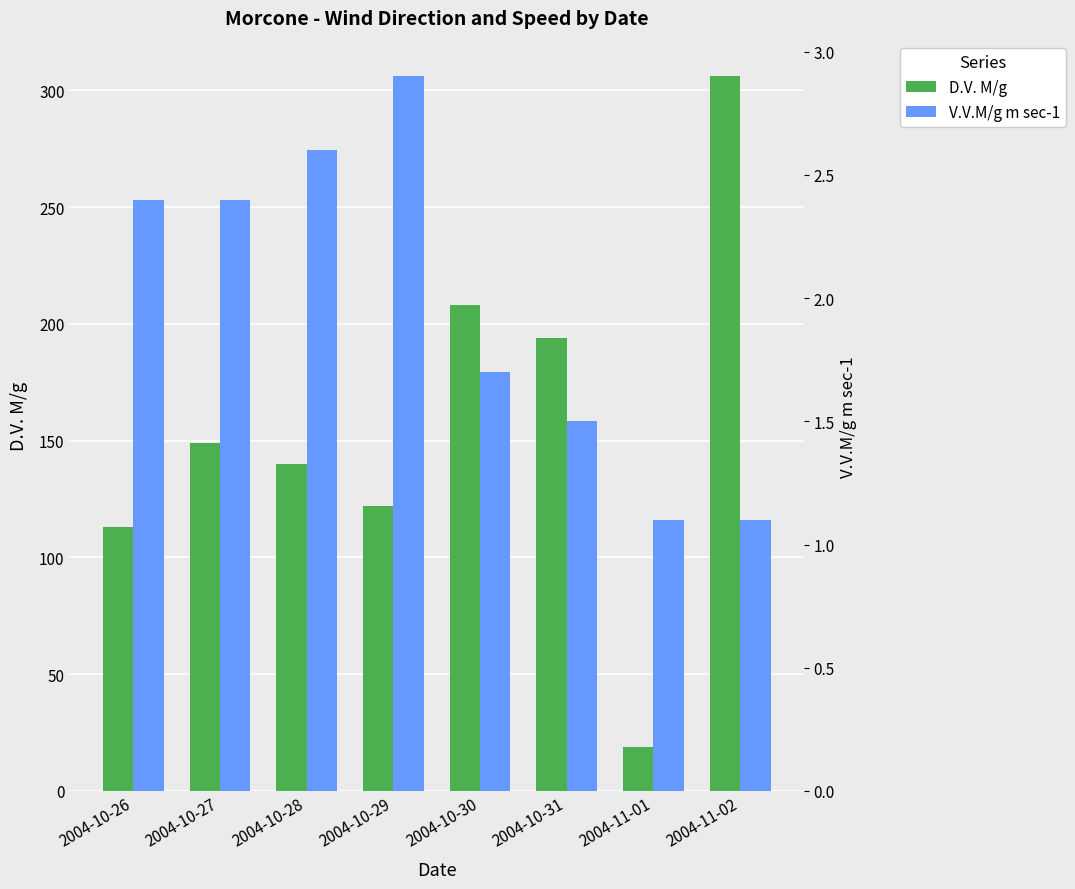

What is the maximum value for V.V.M/g m sec-1?

2.9